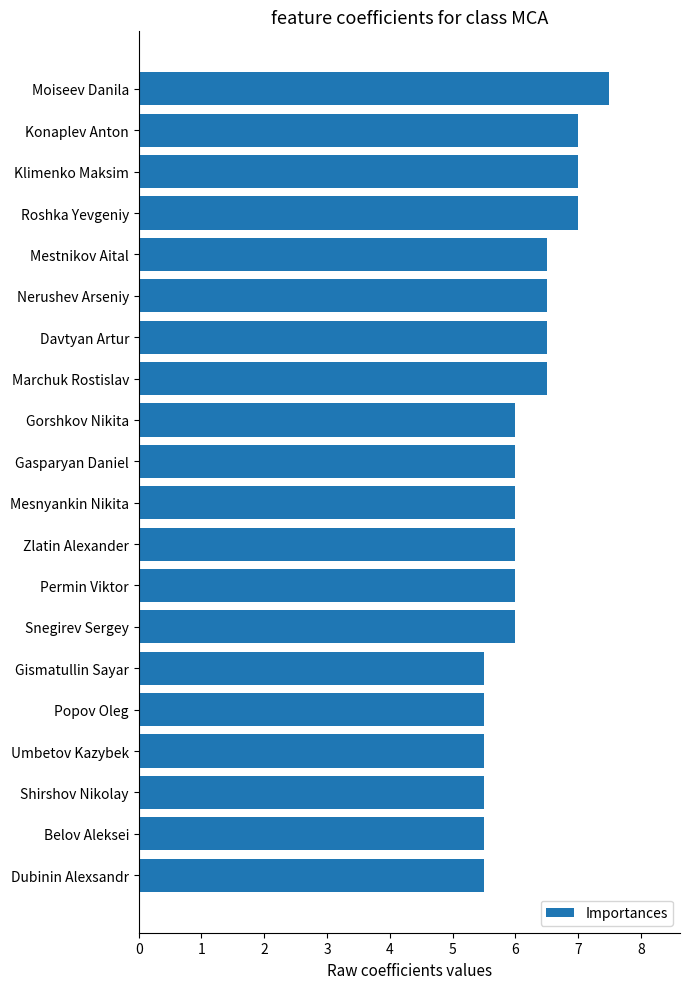

Between Roshka Yevgeniy and Gismatullin Sayar, which is larger?

Roshka Yevgeniy